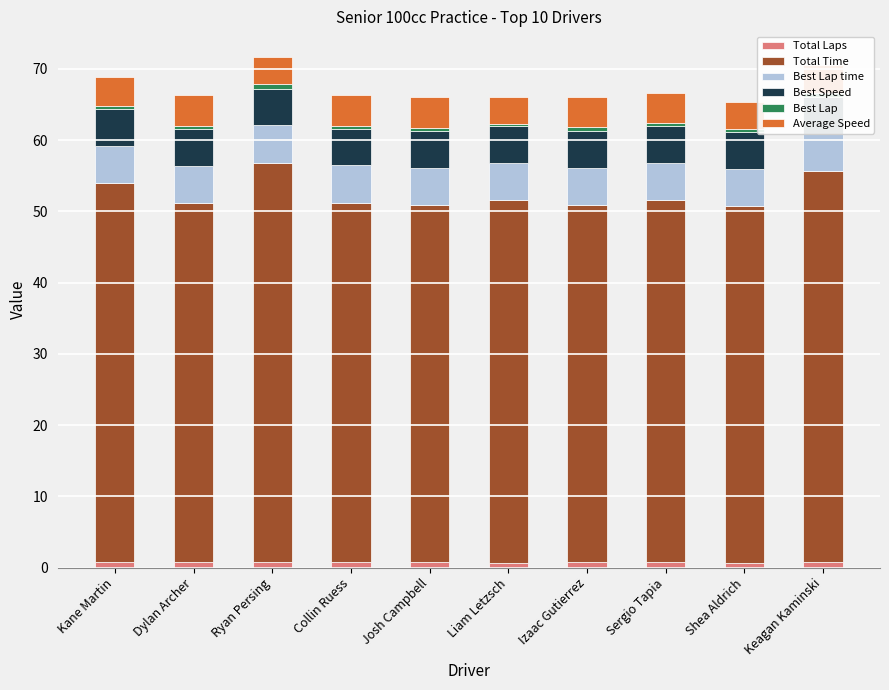

Rank the series by their maximum value, from lowest to highest.

Best Lap, Total Laps, Average Speed, Best Speed, Best Lap time, Total Time